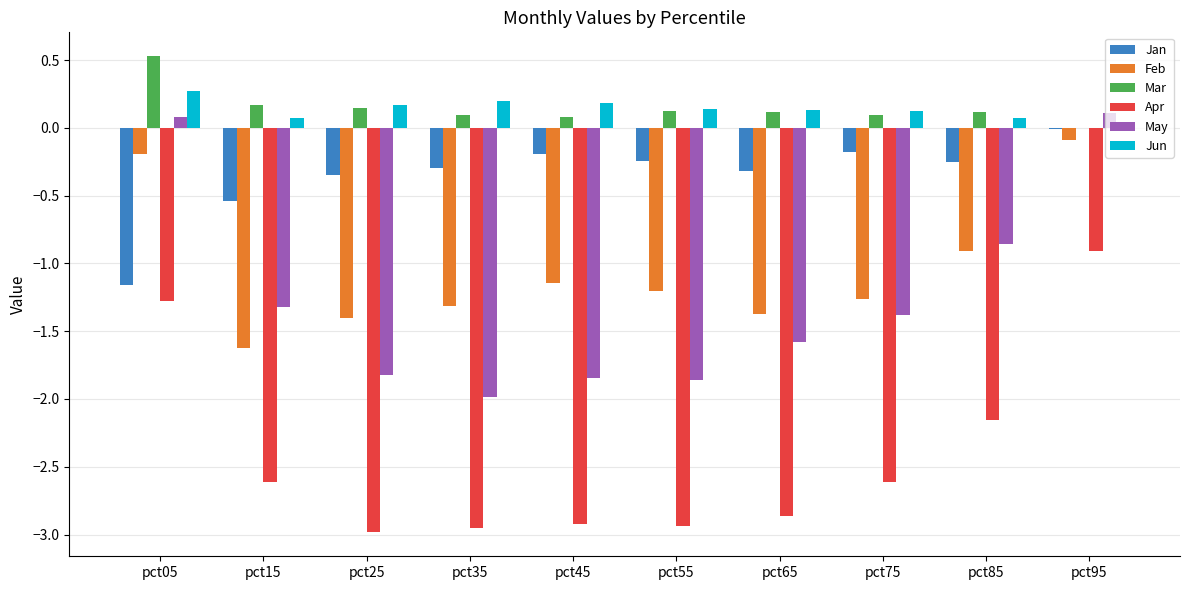

The Feb series shows -1.8 at pct55. True or false?

False